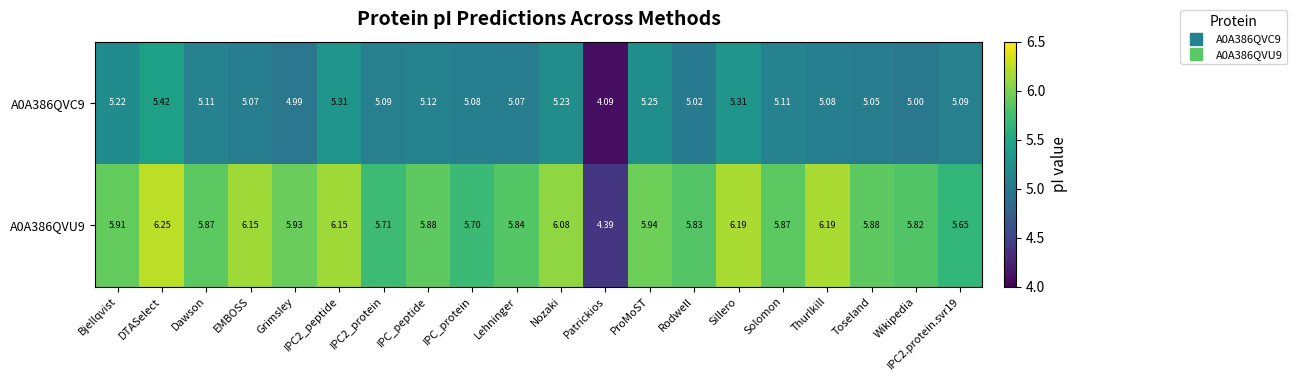

At which label is A0A386QVU9 closest to 5?

Patrickios